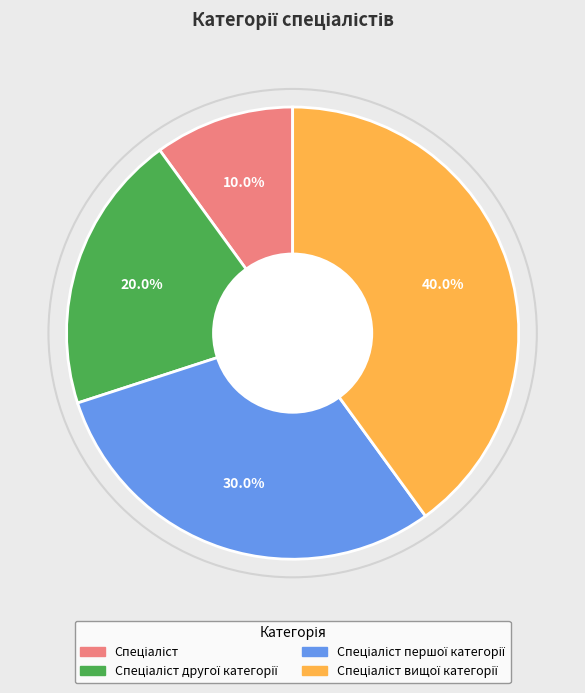

Is there a majority slice in this chart?

No